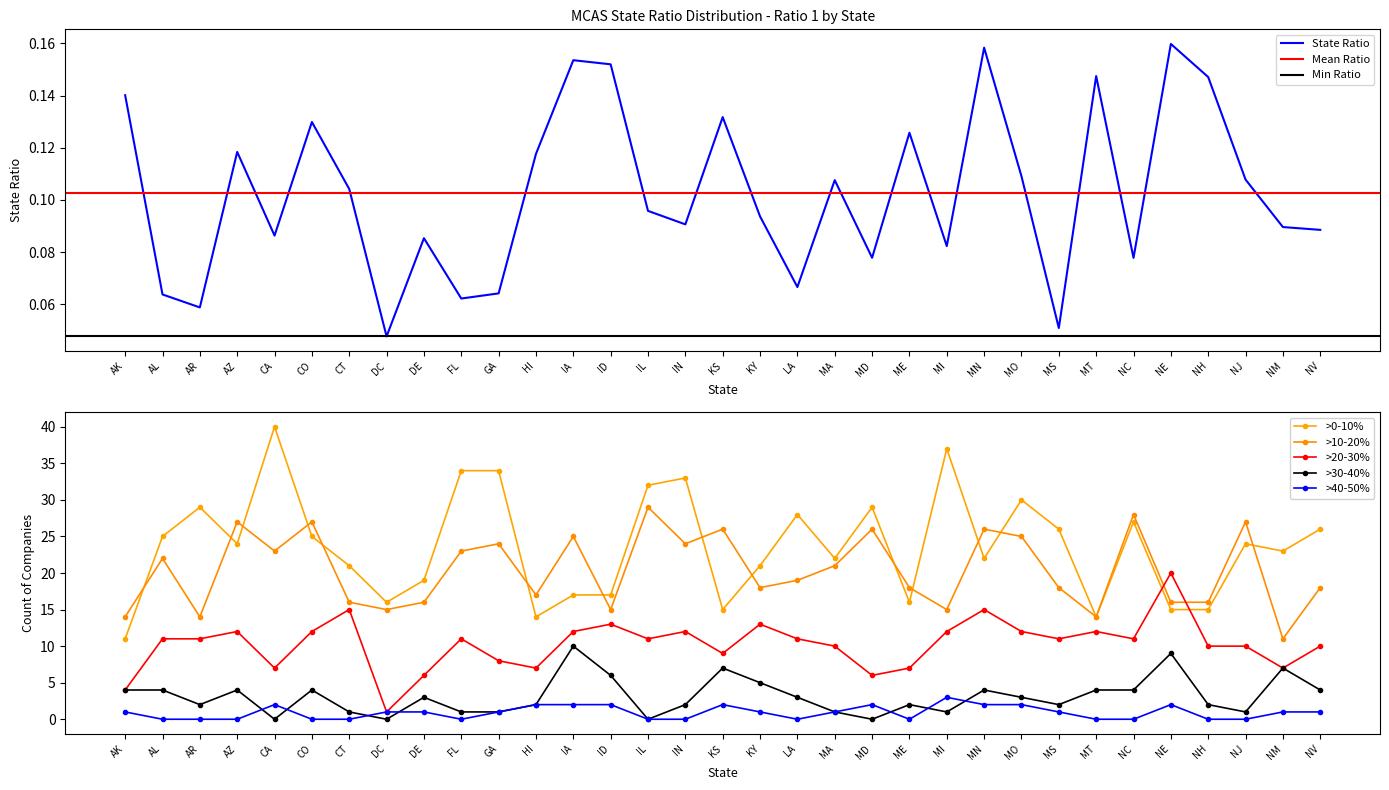

Between MD and MN, which series saw the biggest shift?

>20-30%